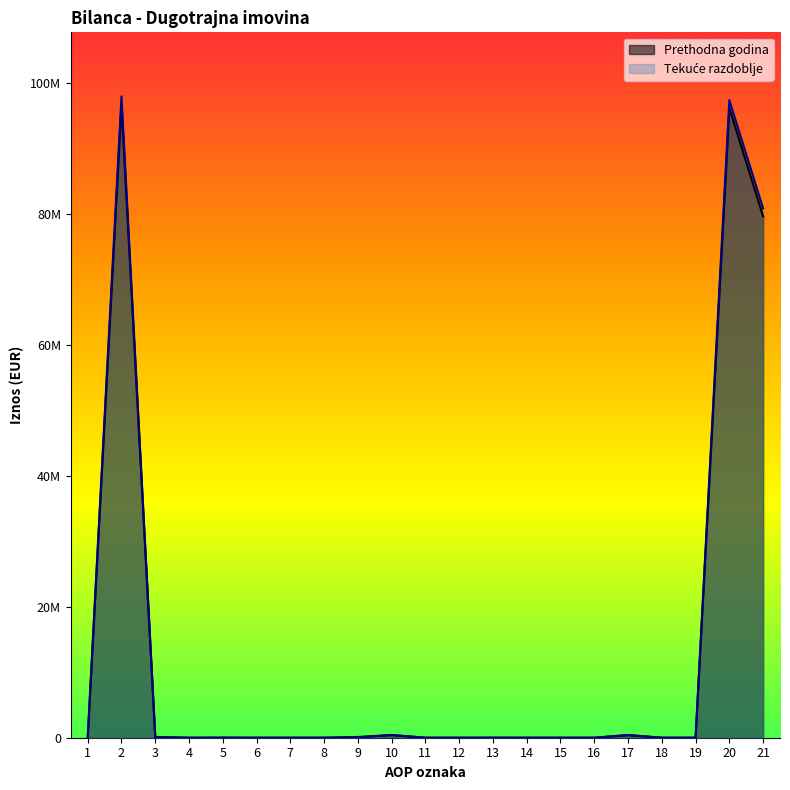

Rank the categories by Prethodna godina value from lowest to highest.

1, 4, 6, 7, 8, 11, 12, 14, 15, 16, 18, 19, 13, 5, 9, 3, 17, 10, 21, 20, 2